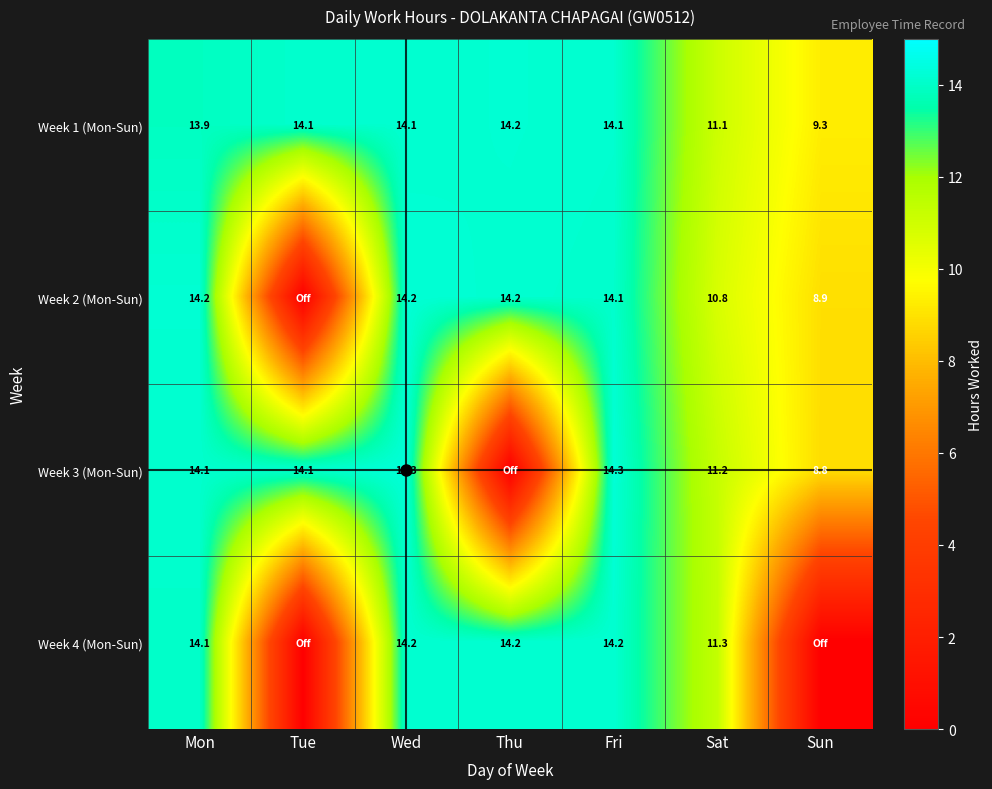

What is the difference between the maximum and second lowest values in the Week 3 (Mon-Sun) series?

5.4